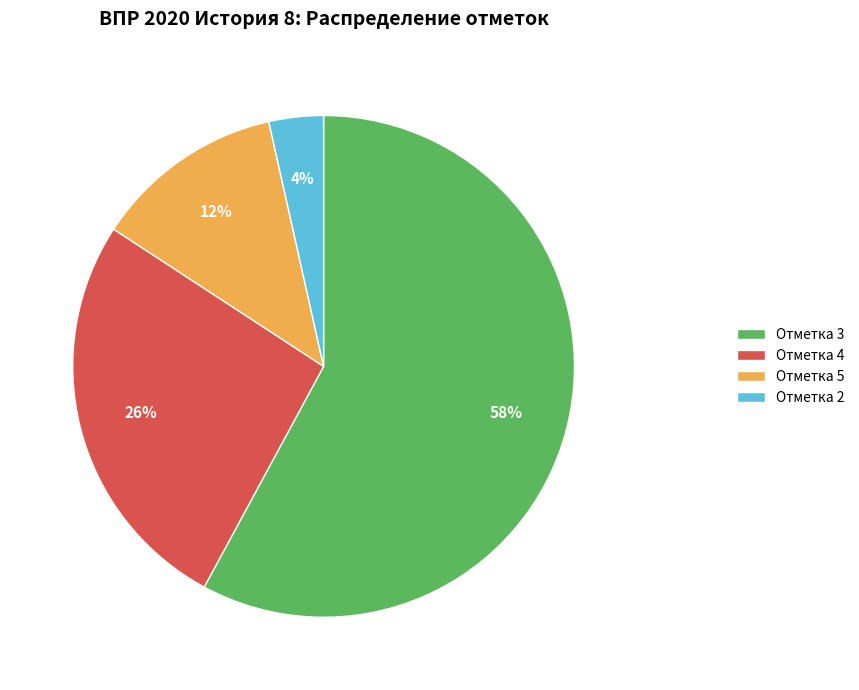

Which has a higher value, Отметка 5 or Отметка 2?

Отметка 5